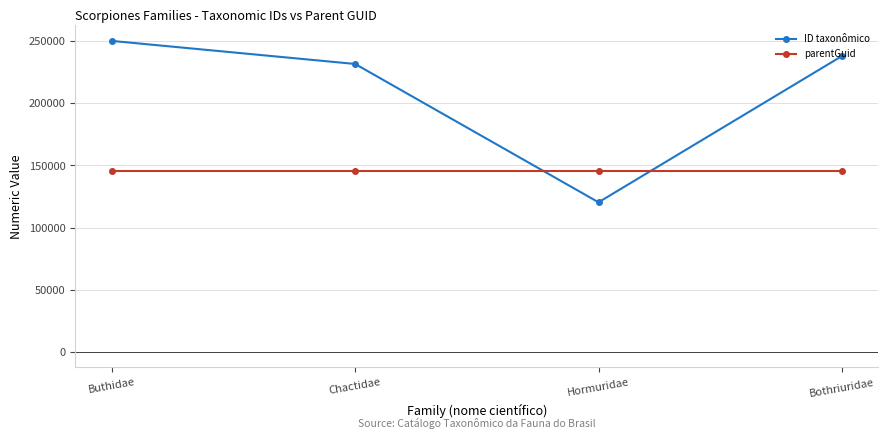

True or false: parentGuid has more than 2 interior local peaks.

False